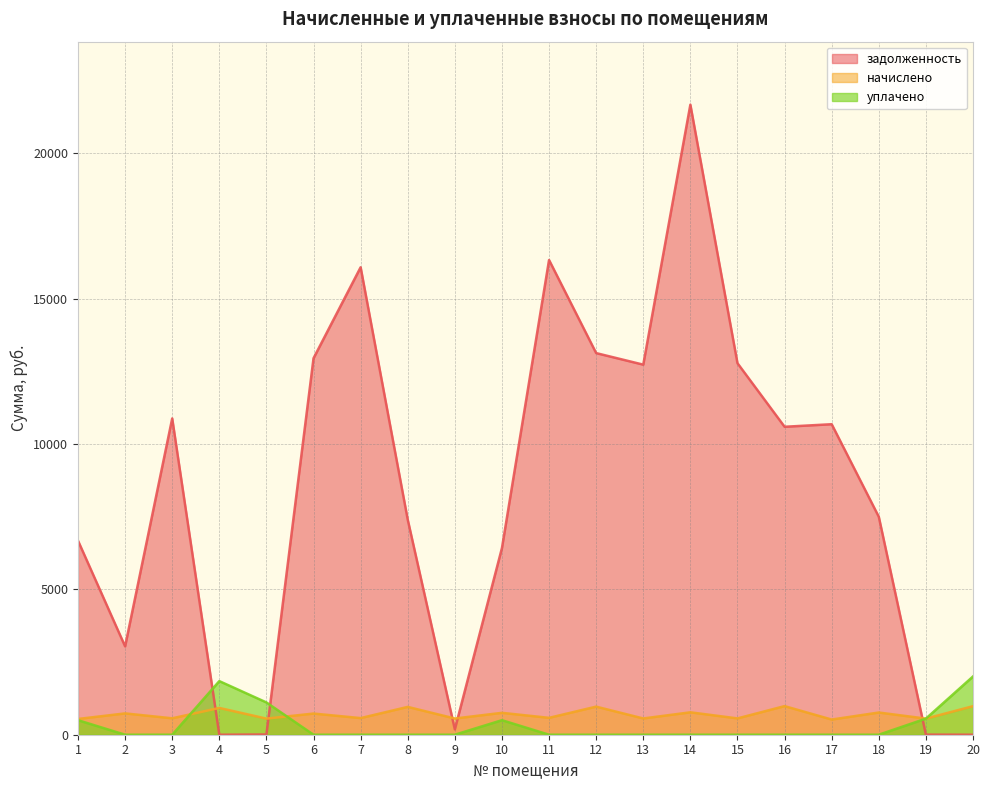

Is it true that начислено equals 921.8 at 4?

True